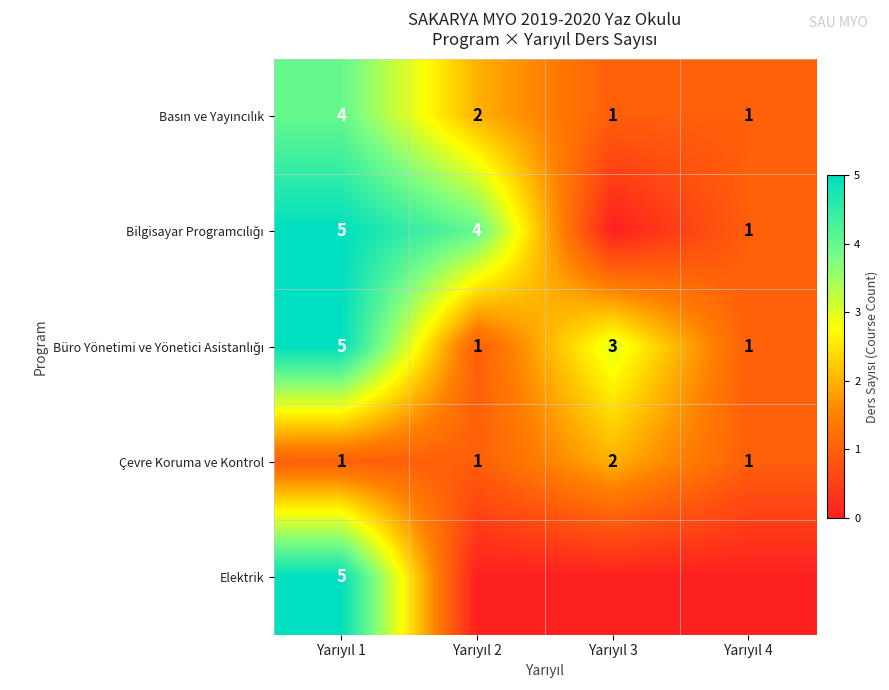

At how many categories does at least one series exceed 2?

3